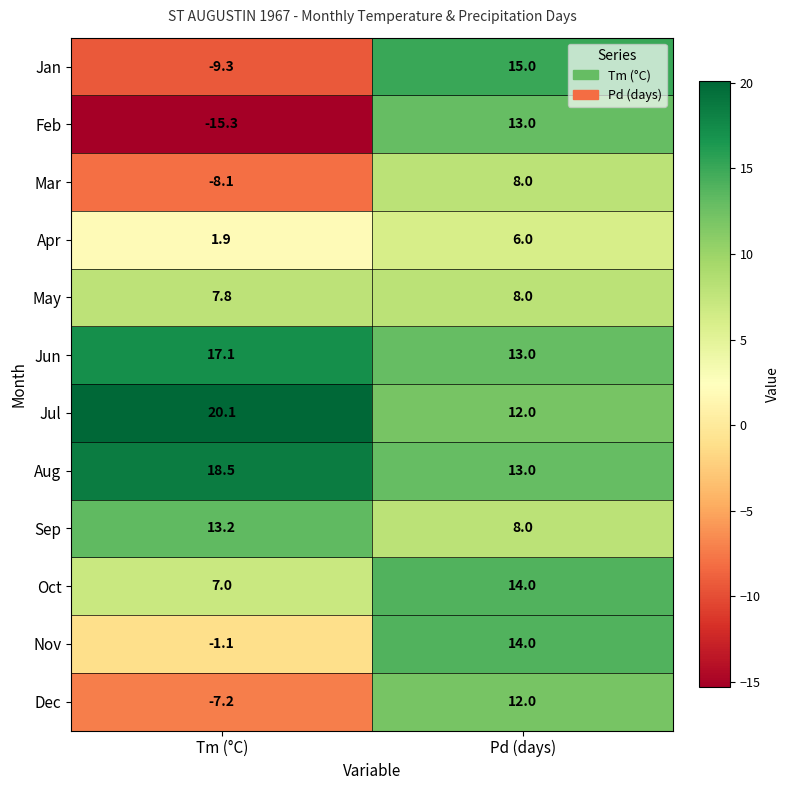

What is the sum of all Feb values?

-2.3